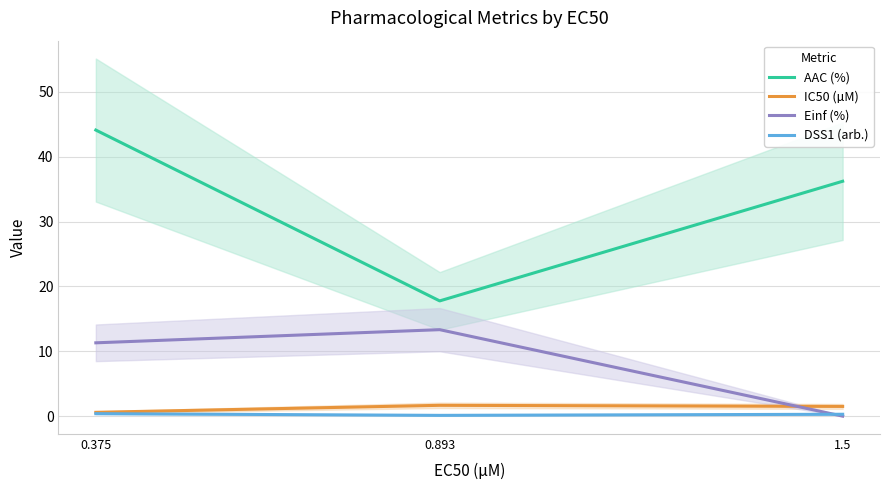

What is the difference between the AAC (%) values at 0.893 and 1.5?

18.4